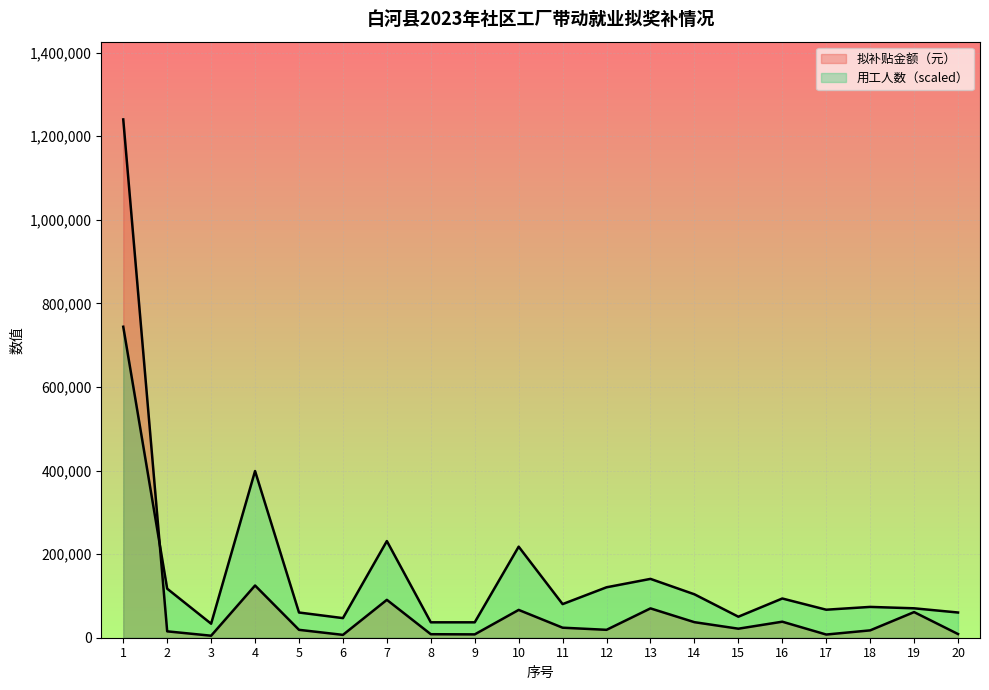

What is the total value across all series at 13?

210975.4